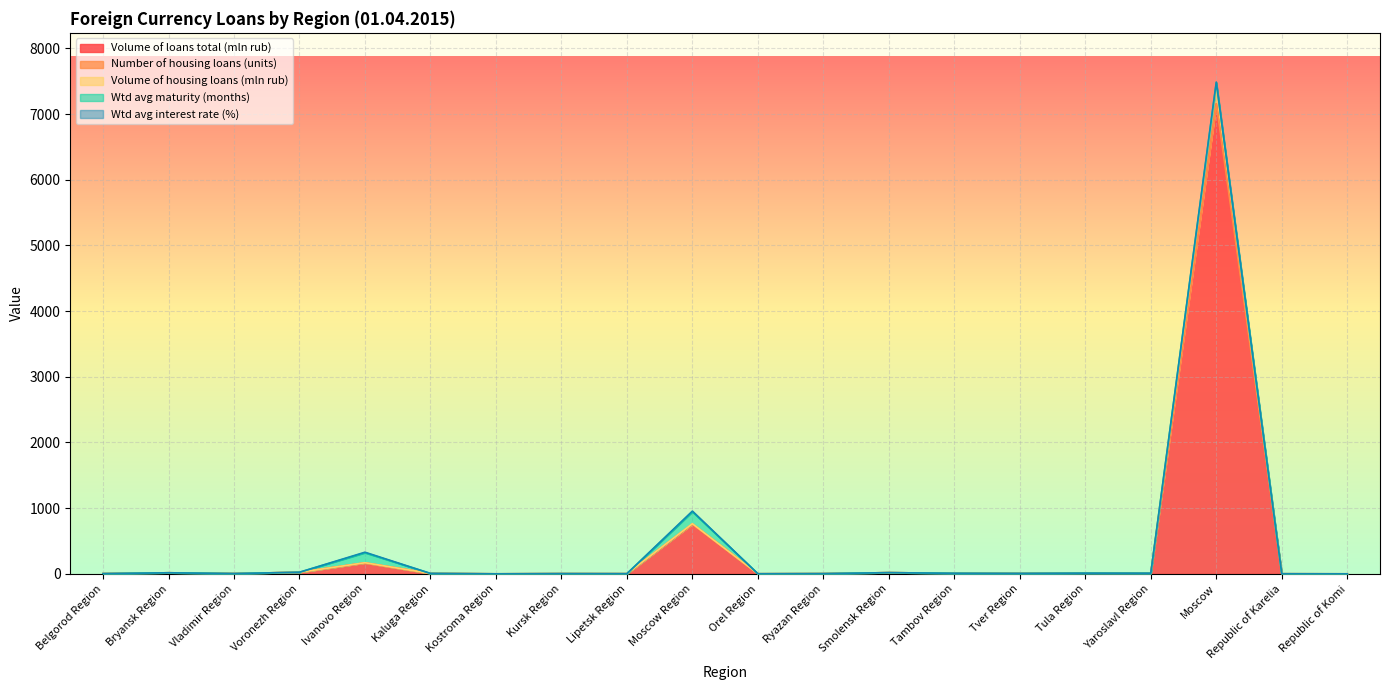

At how many categories does at least one series exceed 5300?

1